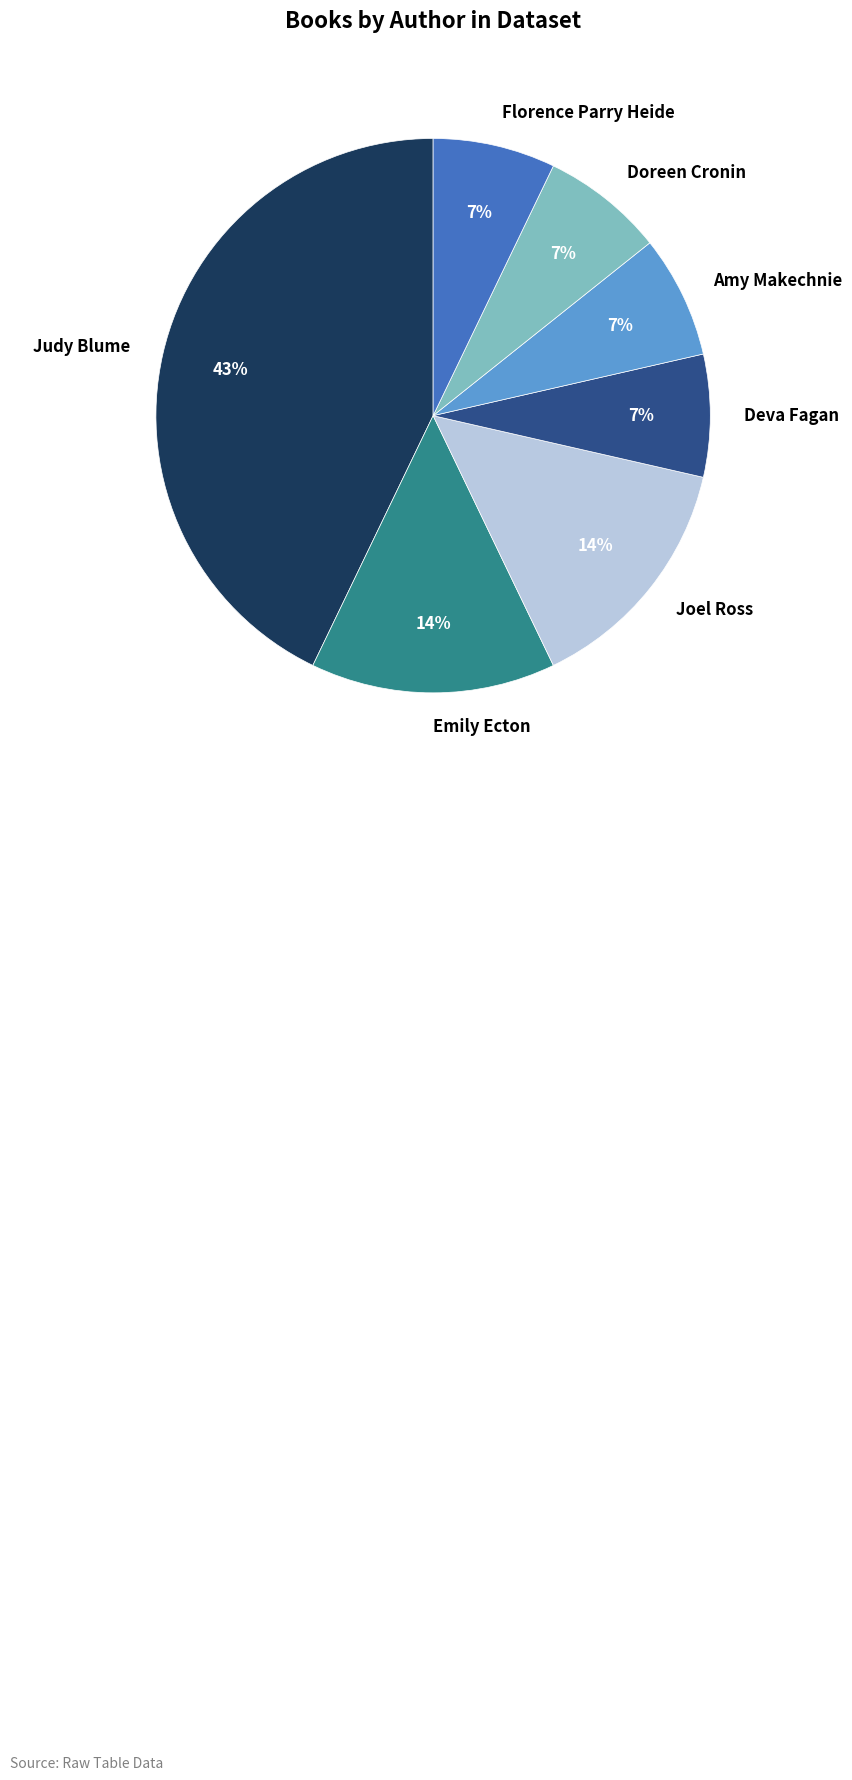

True or false: Deva Fagan accounts for 7% of the total.

True